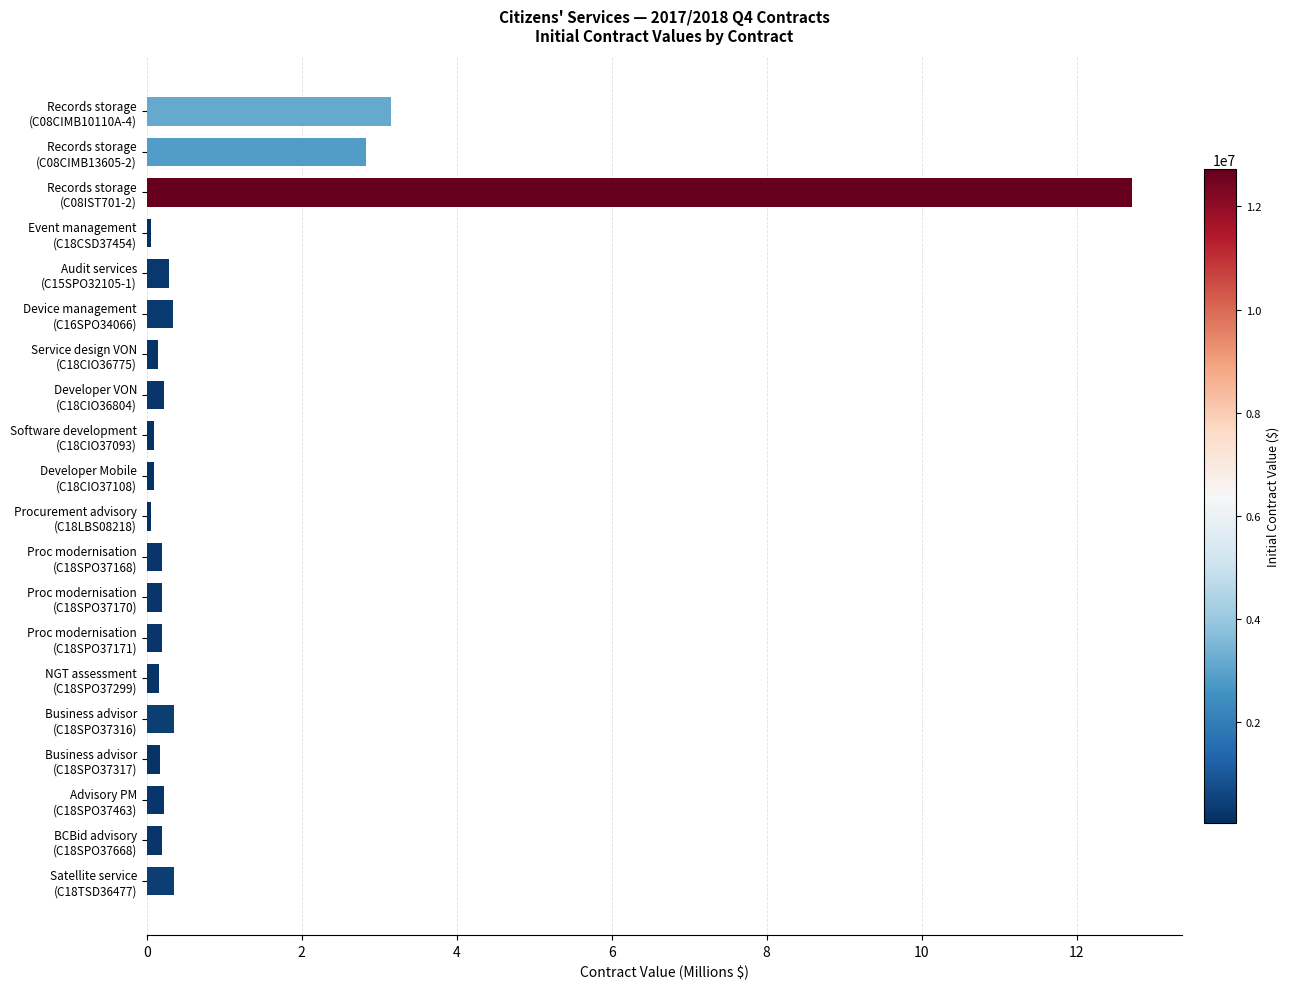

What is the value of the 6th bar from the top?

0.3